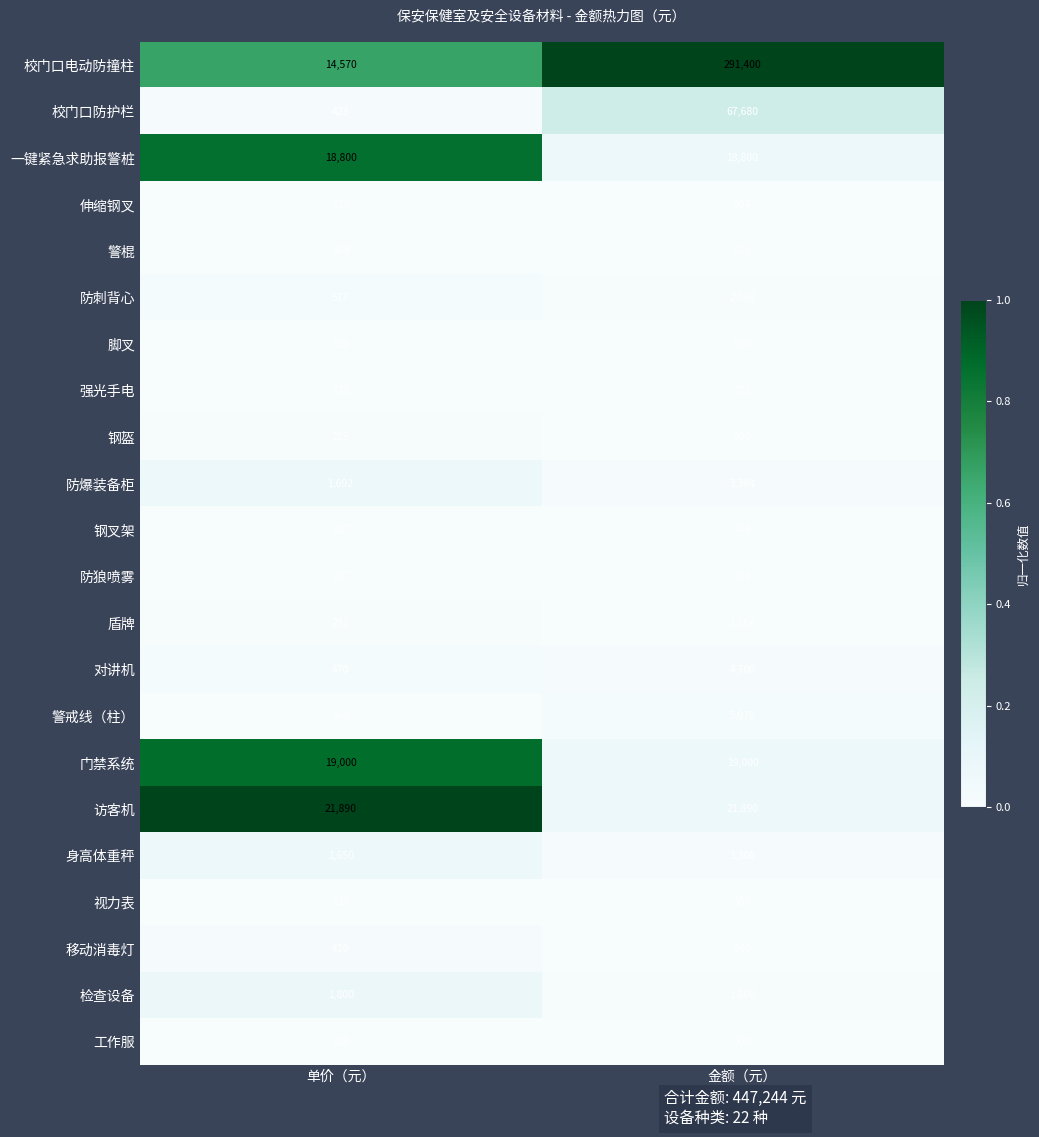

Which series has the largest total across all categories?

校门口电动防撞柱